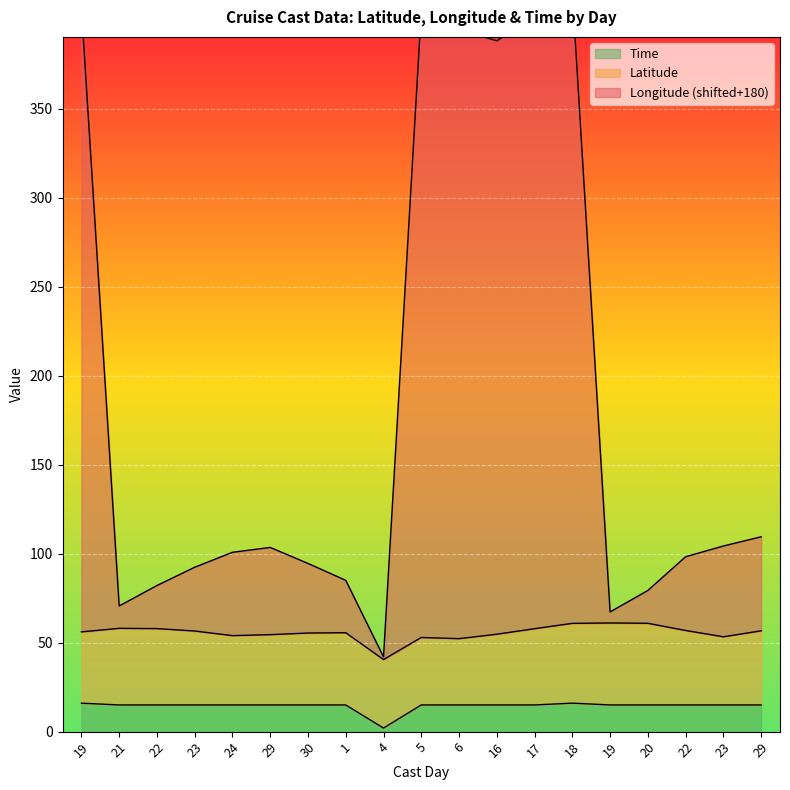

True or false: Longitude and Time intersect in this chart.

False